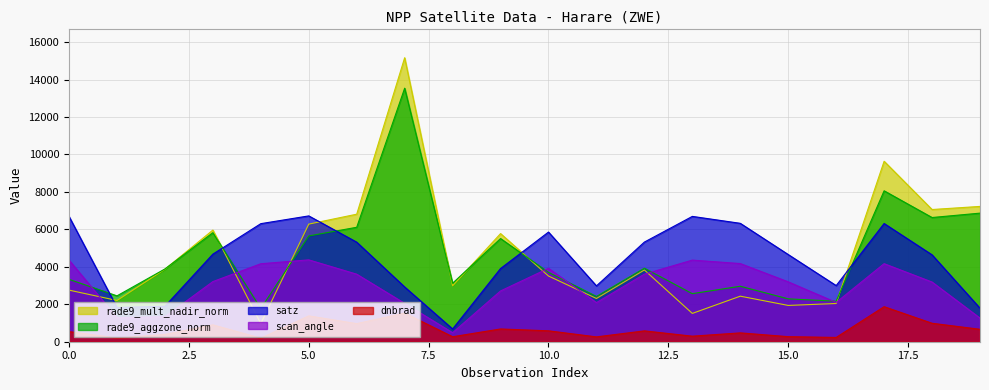

What is the smallest value displayed?

190.1